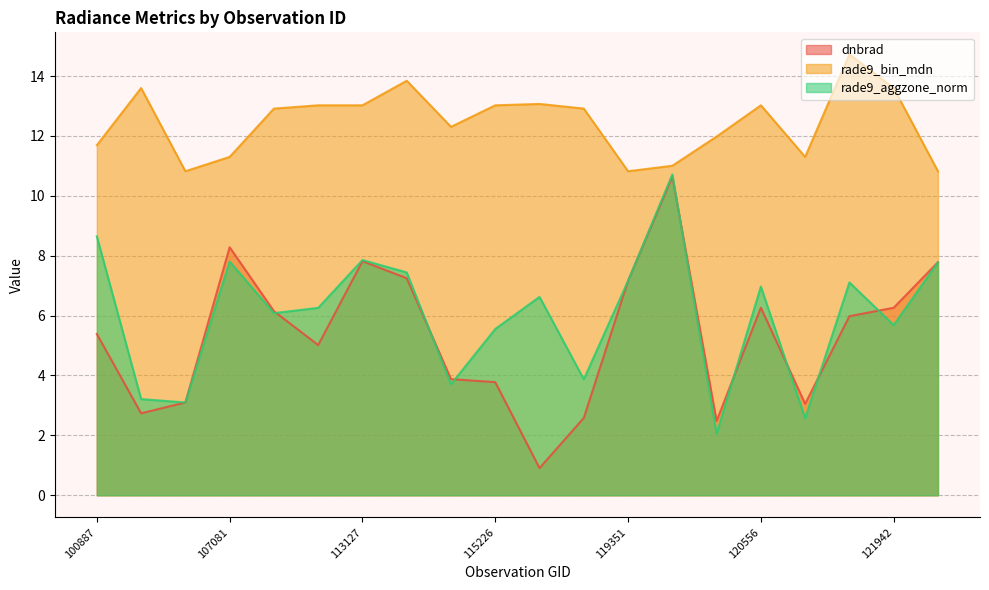

Between 115226 and 115848, which is larger?

115226